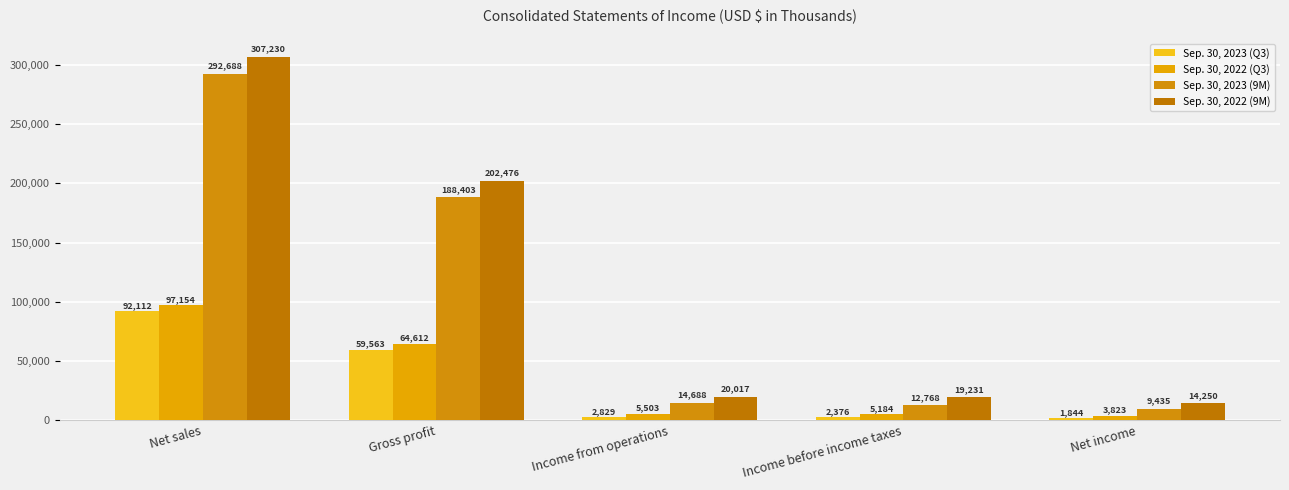

What position from the left is Income from operations?

3